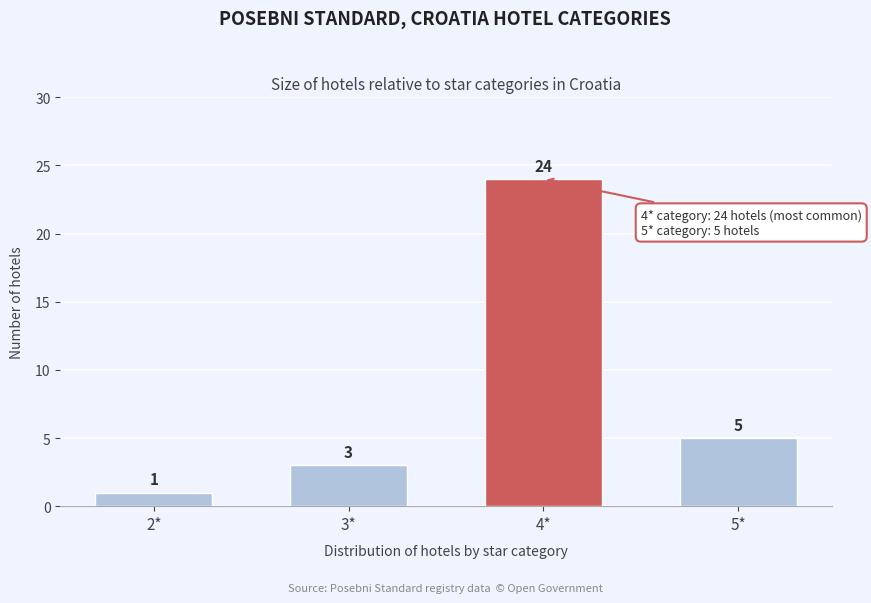

Reading left to right, what are all the values shown in this chart?

1	3	24	5